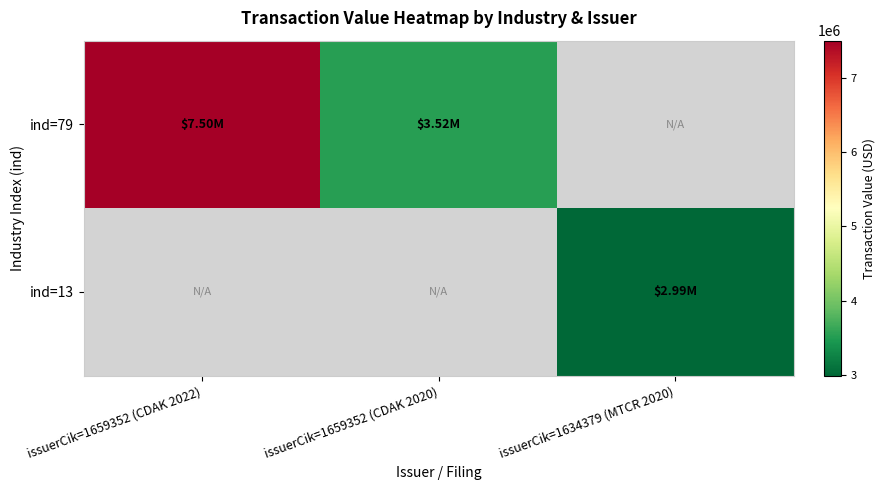

What is the greatest value displayed?

7500000.0